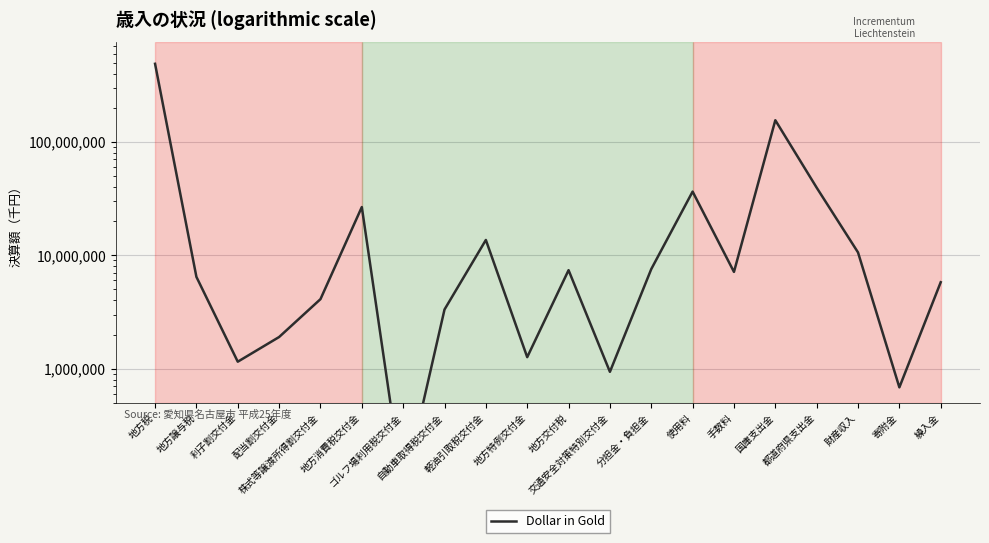

Where is the data nearest to the value 244160896?

国庫支出金